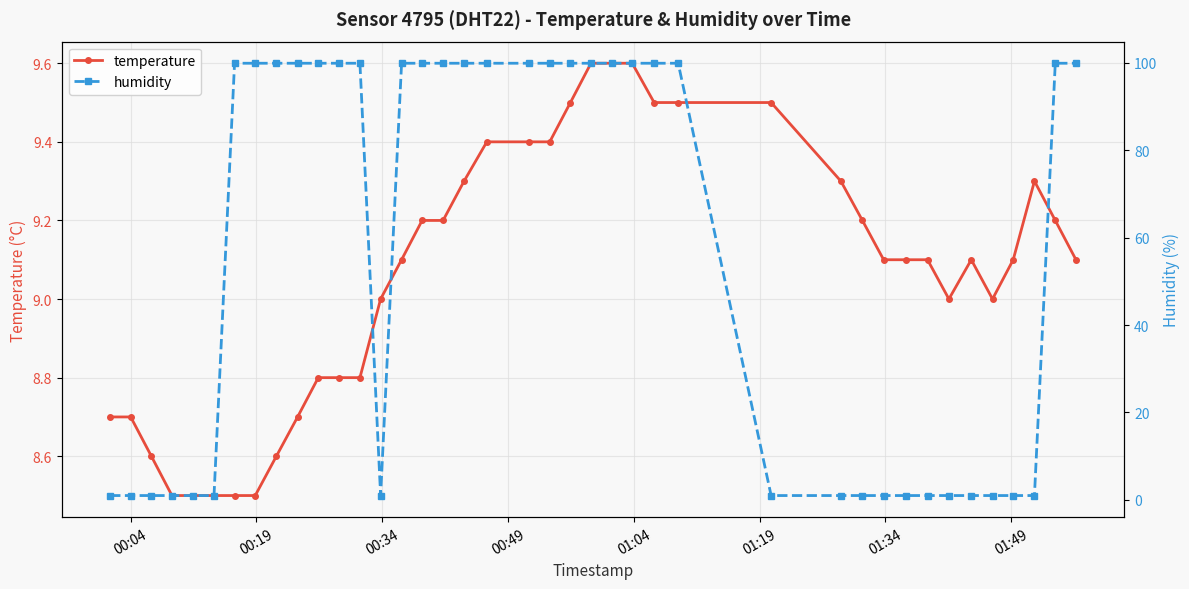

What is the value of the temperature point at the 34th from the left?

9.0